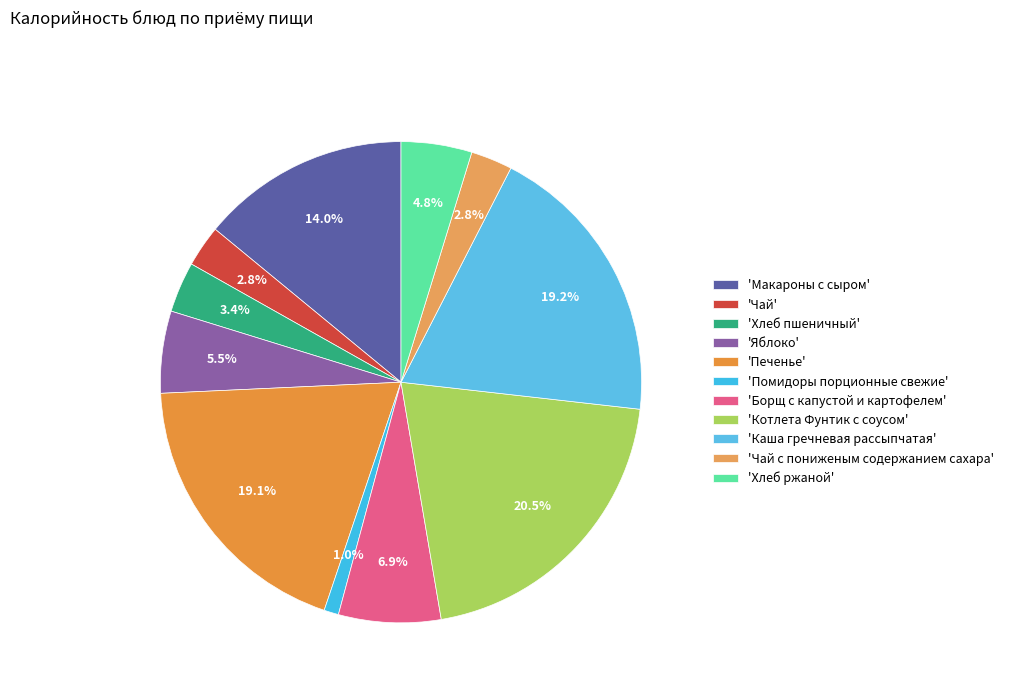

Count the number of slices in the pie.

11